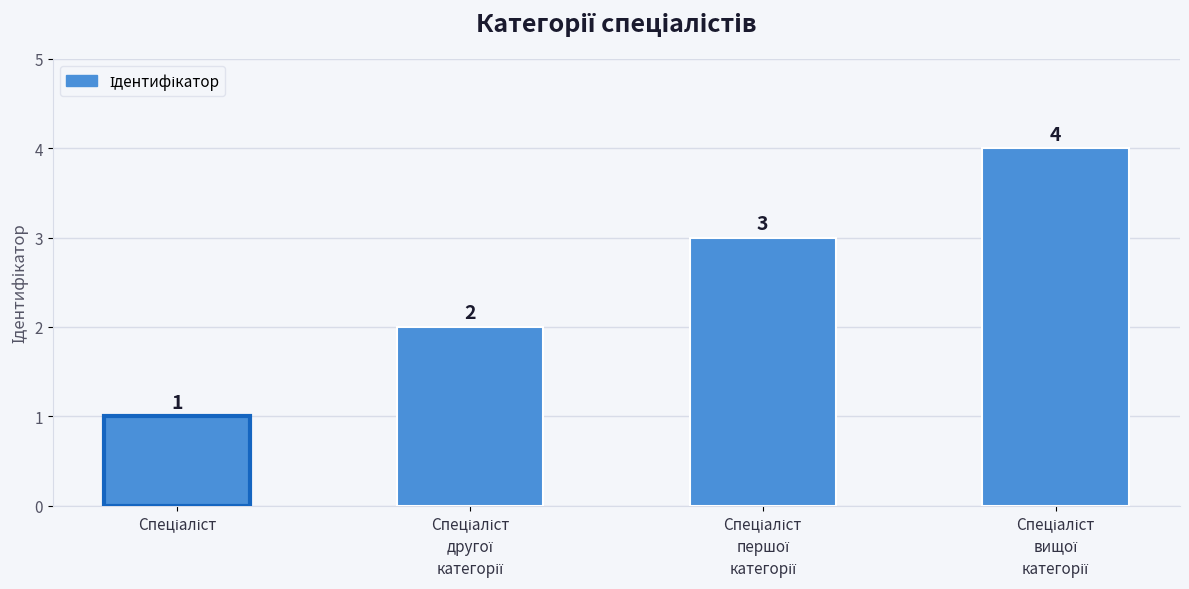

What is the difference between the maximum and minimum values?

3